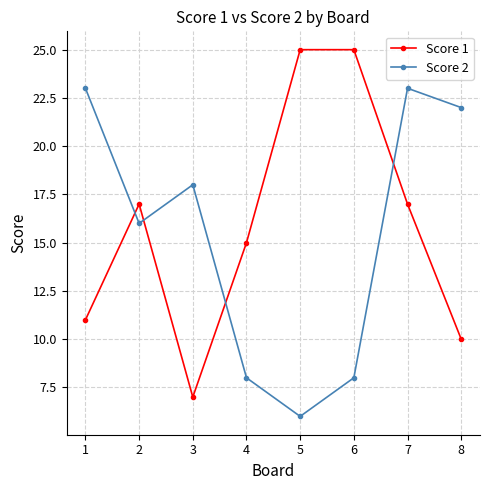

What is the sum of all Score 2 values?

124